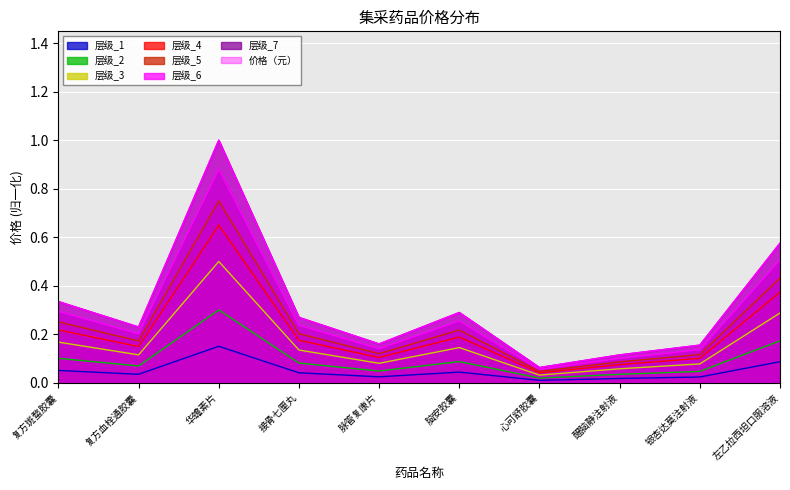

What is the difference between the maximum and minimum values?

0.1